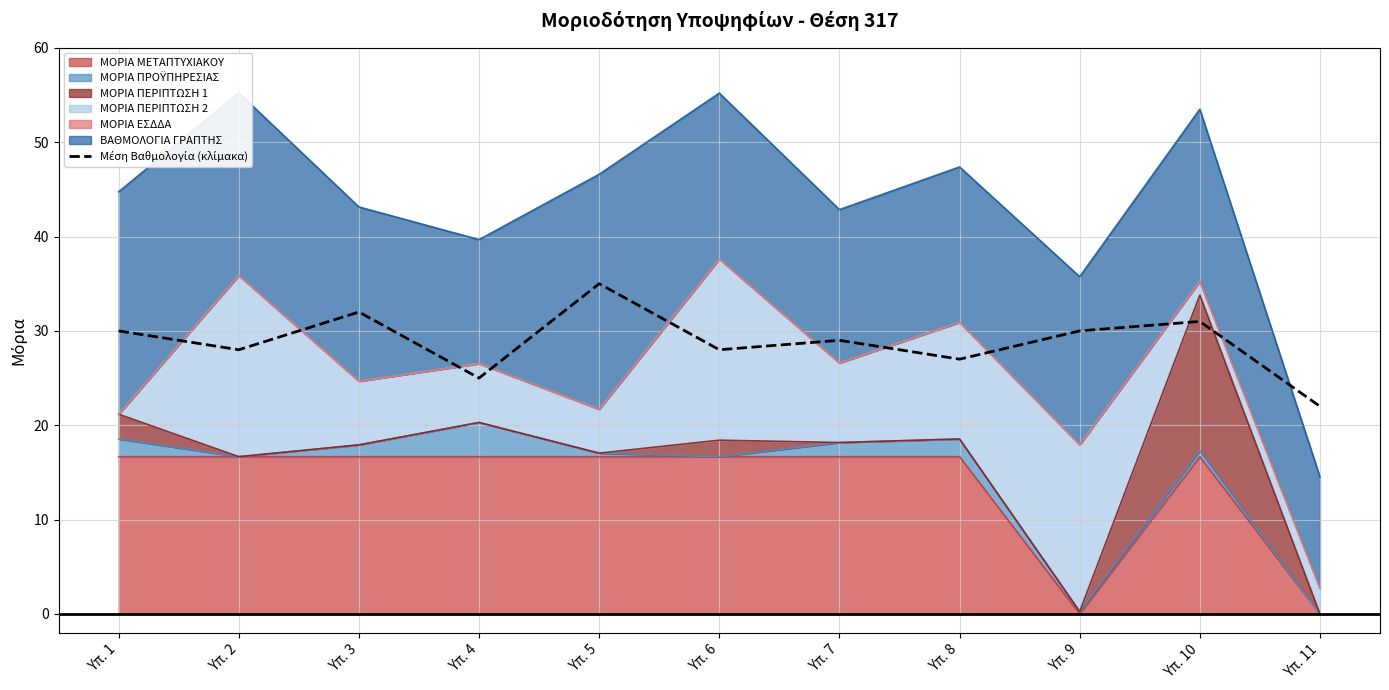

Reading left to right, transcribe all the data shown in this chart.

Υπ. 1=30	Υπ. 2=28	Υπ. 3=32	Υπ. 4=25	Υπ. 5=35	Υπ. 6=28	Υπ. 7=29	Υπ. 8=27	Υπ. 9=30	Υπ. 10=31	Υπ. 11=22